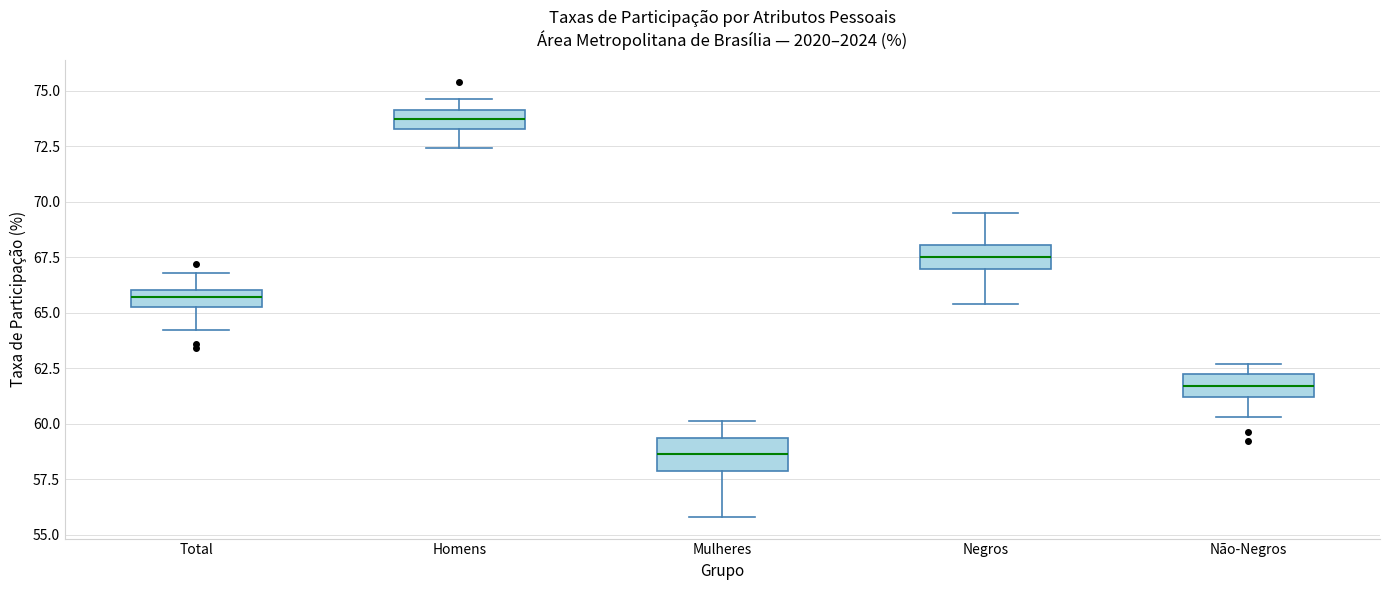

Reading left to right, read every box against the y-axis: the position of its median line, the range the box covers, and the ends of its whiskers. The values are not printed on the chart, so give them approximately, as read against the axis.

Total: median 65.5 (inside the box), box 65.5 to 66.0, whiskers 64.0 to 67.0
Homens: median 73.5 (inside the box), box 73.5 to 74.0, whiskers 72.5 to 74.5
Mulheres: median 58.5, box 58.0 to 59.5, whiskers 56.0 to 60.0
Negros: median 67.5, box 67.0 to 68.0, whiskers 65.5 to 69.5
Não-Negros: median 61.5, box 61.0 to 62.0, whiskers 60.5 to 62.5